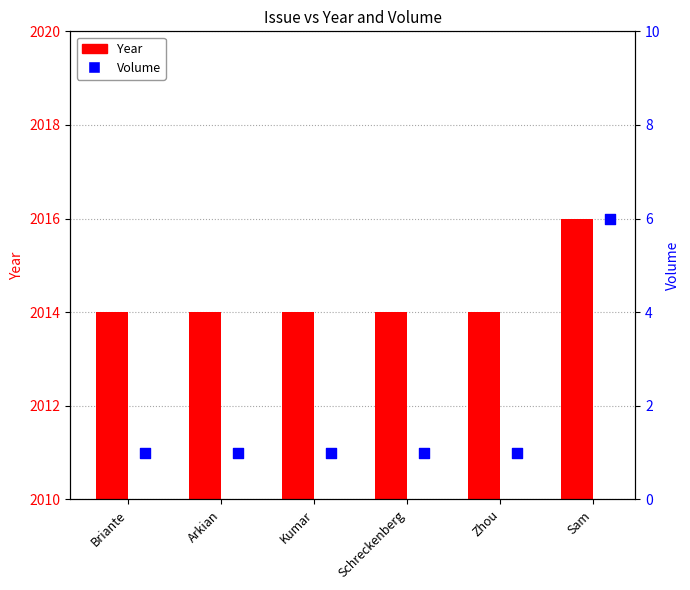

At how many categories does at least one series exceed 463?

6